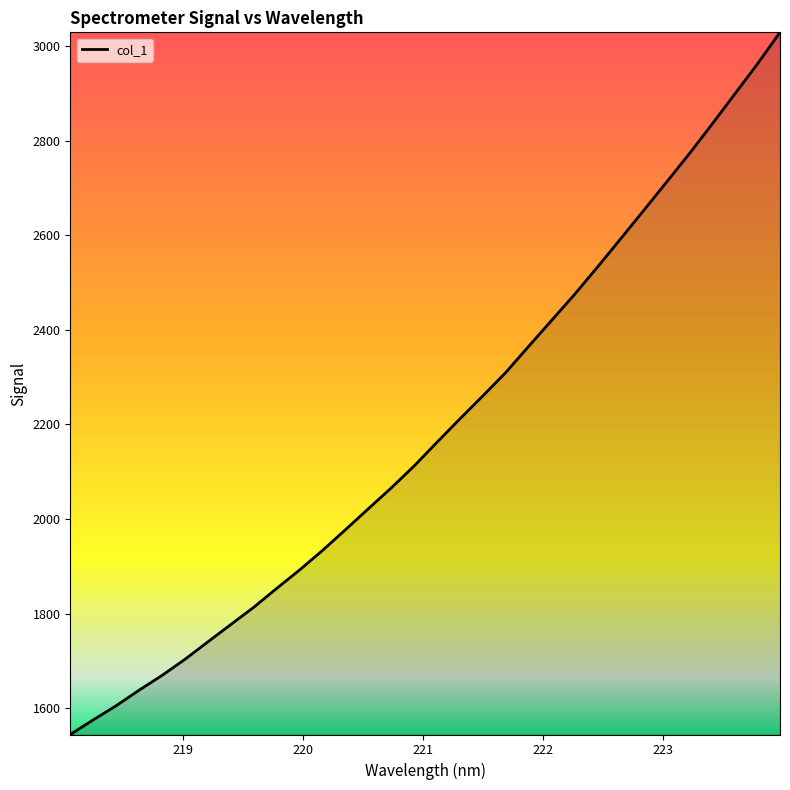

What is the greatest value displayed?

3029.7